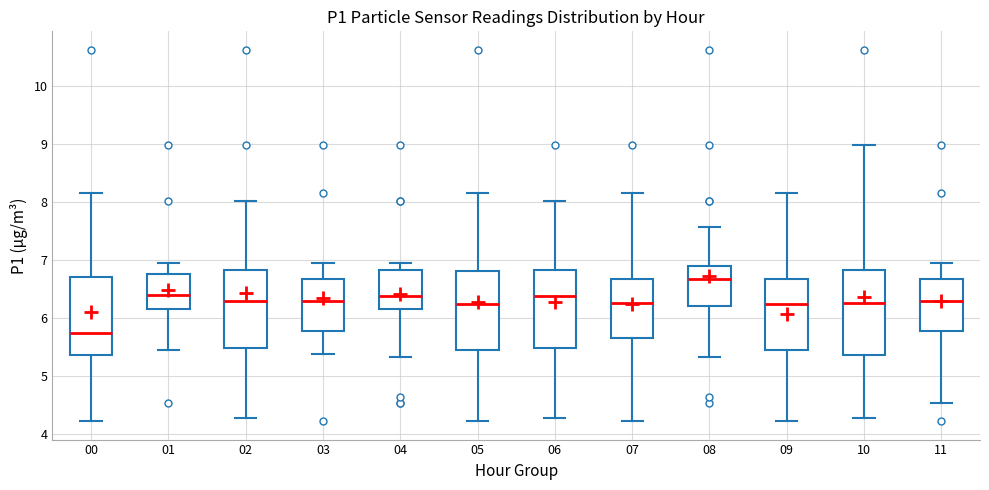

Where is the upper edge of the box at x = 07 on the y-axis? The values are not printed on the chart, so give them approximately, as read against the axis.

6.7